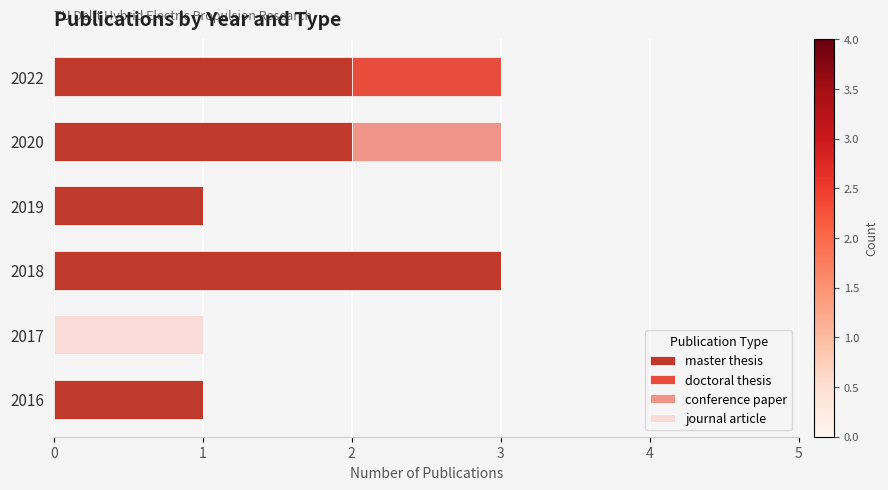

What is the total value across all series at 2022?

3